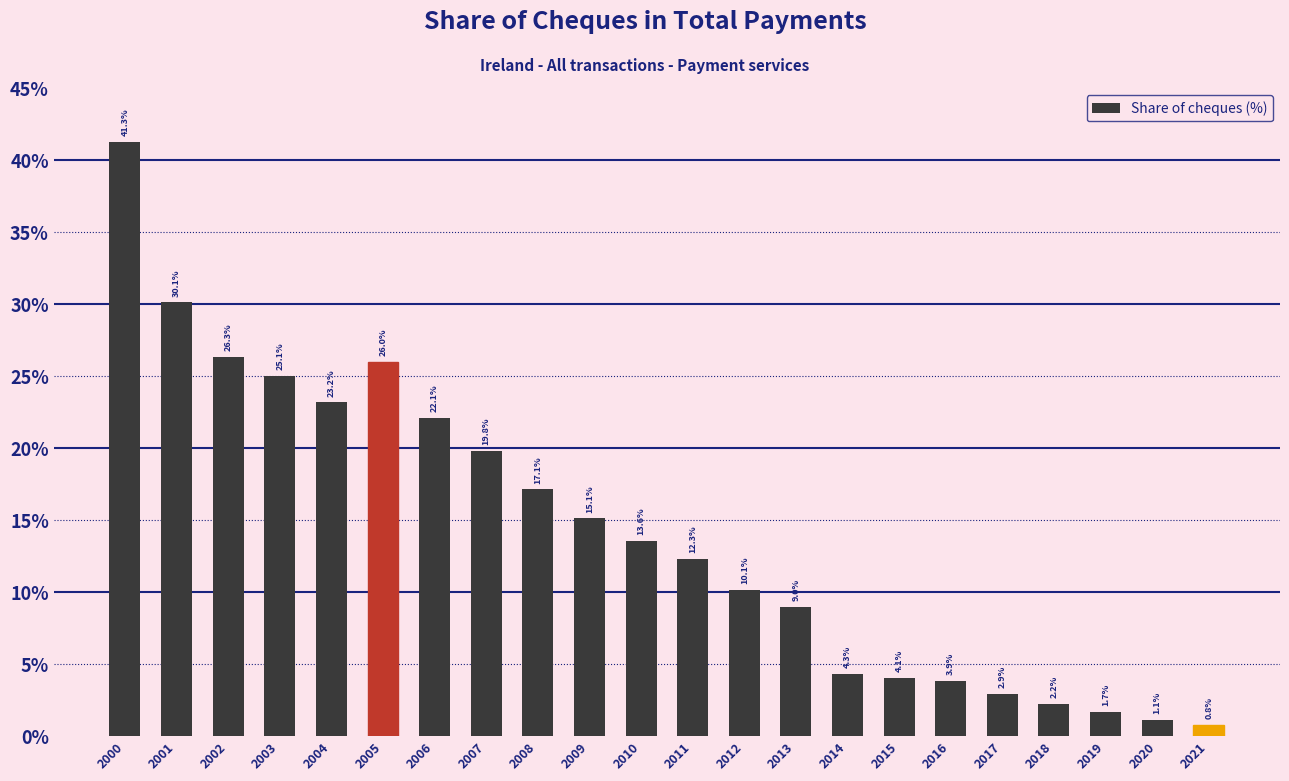

Reading left to right, transcribe all the data shown in this chart.

2000=41.3	2001=30.1	2002=26.3	2003=25.1	2004=23.2	2005=26.0	2006=22.1	2007=19.8	2008=17.1	2009=15.1	2010=13.6	2011=12.3	2012=10.1	2013=9.0	2014=4.3	2015=4.1	2016=3.9	2017=2.9	2018=2.2	2019=1.7	2020=1.1	2021=0.8